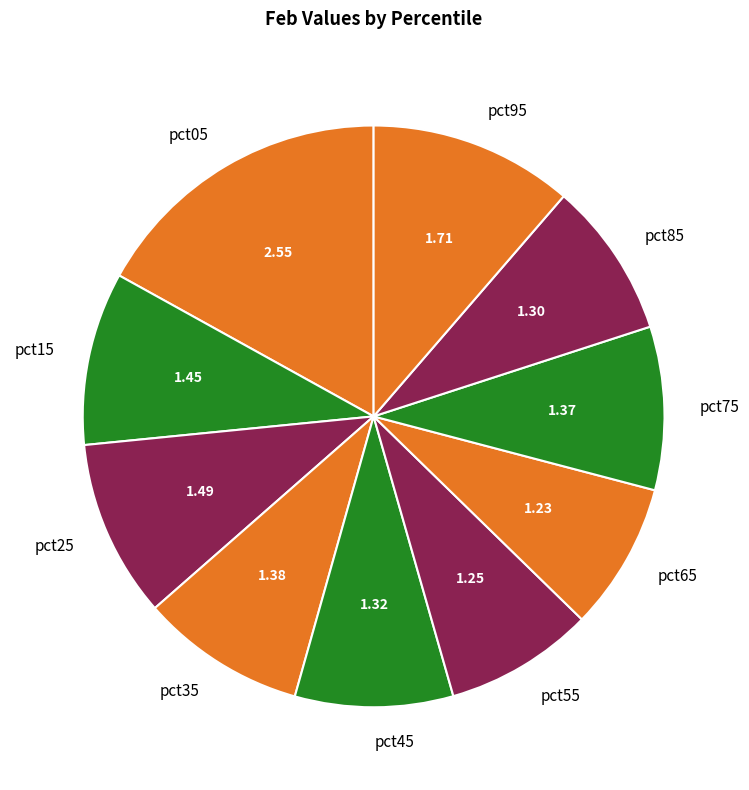

Approximately how many times larger is the value at pct95 compared to pct45?

1.3